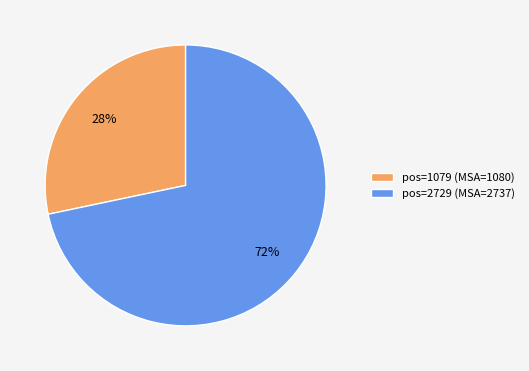

Do pos=2729 (MSA=2737) and pos=1079 (MSA=1080) together represent more than half of the pie?

Yes